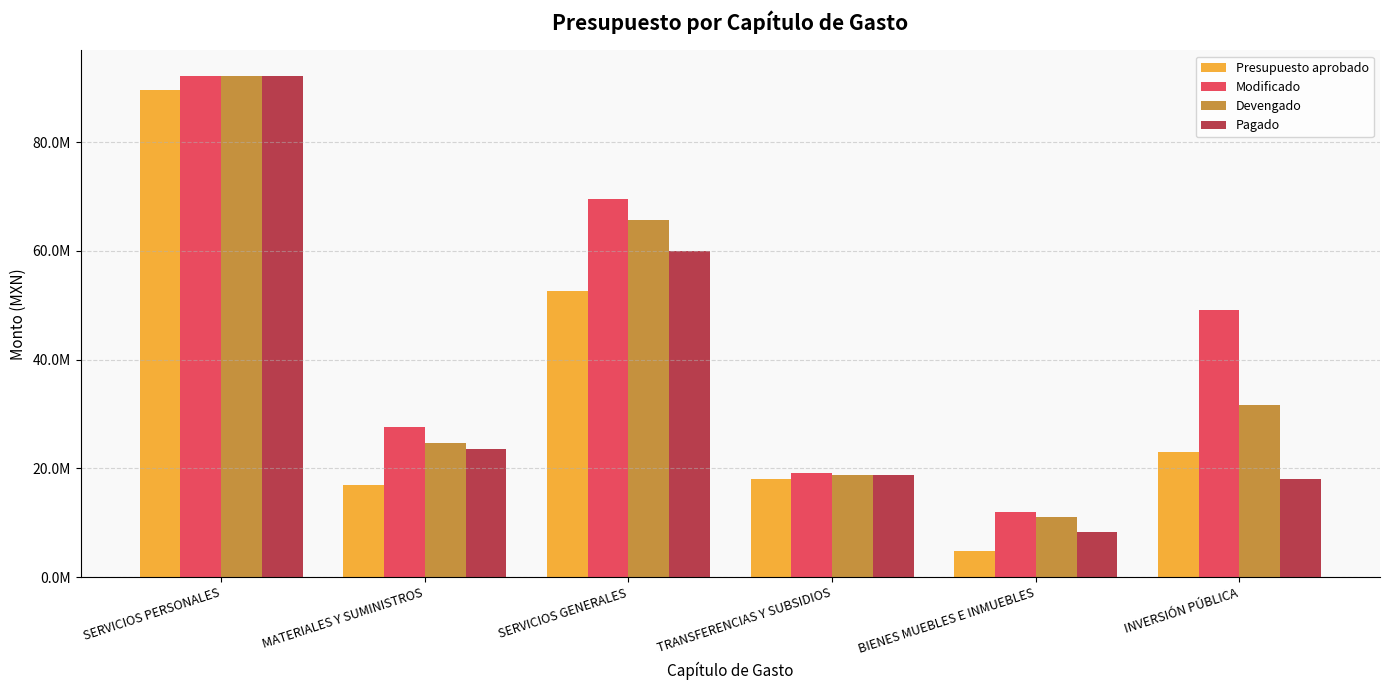

Which label corresponds to the smallest value in the chart?

BIENES MUEBLES E INMUEBLES